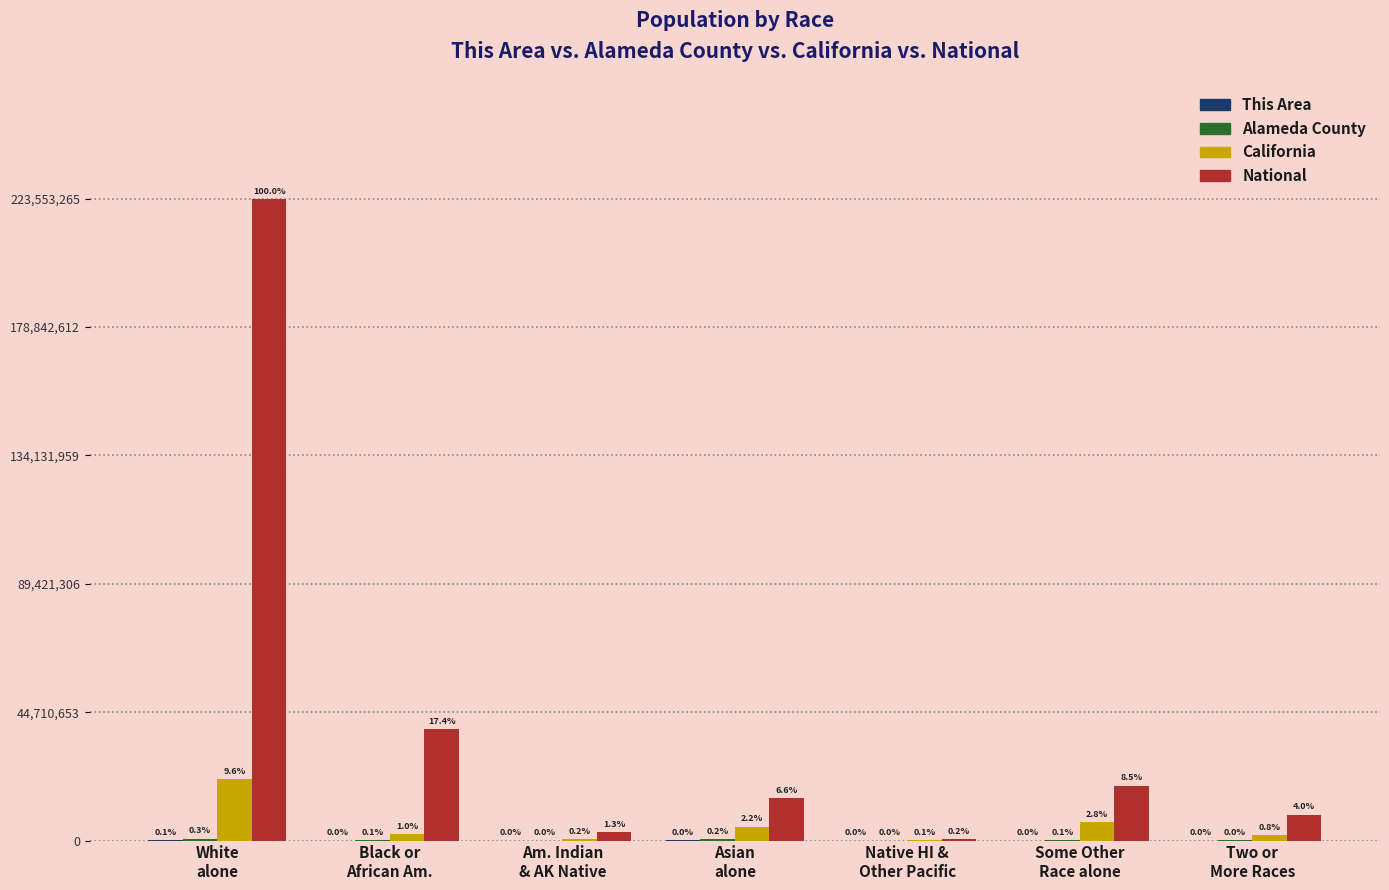

Which series has the largest total across all categories?

National